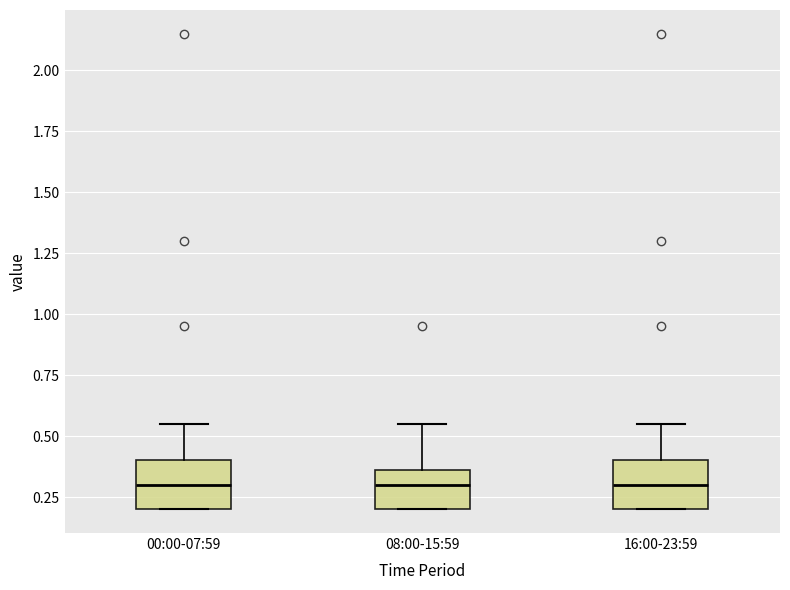

Reading left to right, transcribe this box plot: for each box, give where its median line is, the range the box spans, and where its two whiskers end, as read against the y-axis. The values are not printed on the chart, so give them approximately, as read against the axis.

00:00-07:59: median 0.30, box 0.20 to 0.40, whiskers 0.20 to 0.55
08:00-15:59: median 0.30, box 0.20 to 0.35, whiskers 0.20 to 0.55
16:00-23:59: median 0.30, box 0.20 to 0.40, whiskers 0.20 to 0.55